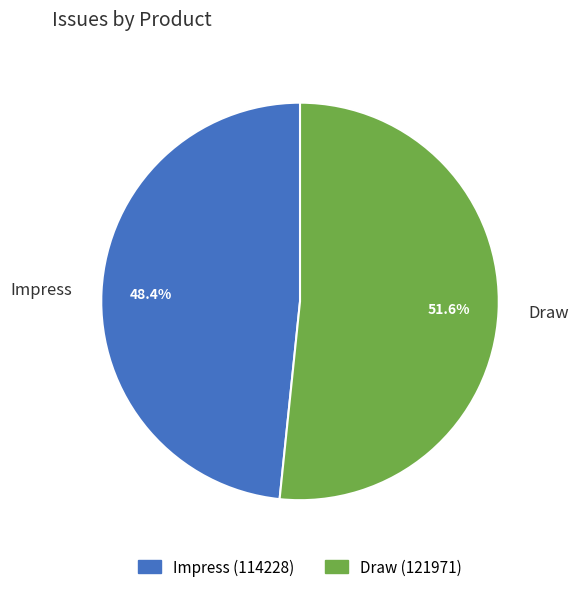

Rank the categories by value from lowest to highest.

Impress, Draw